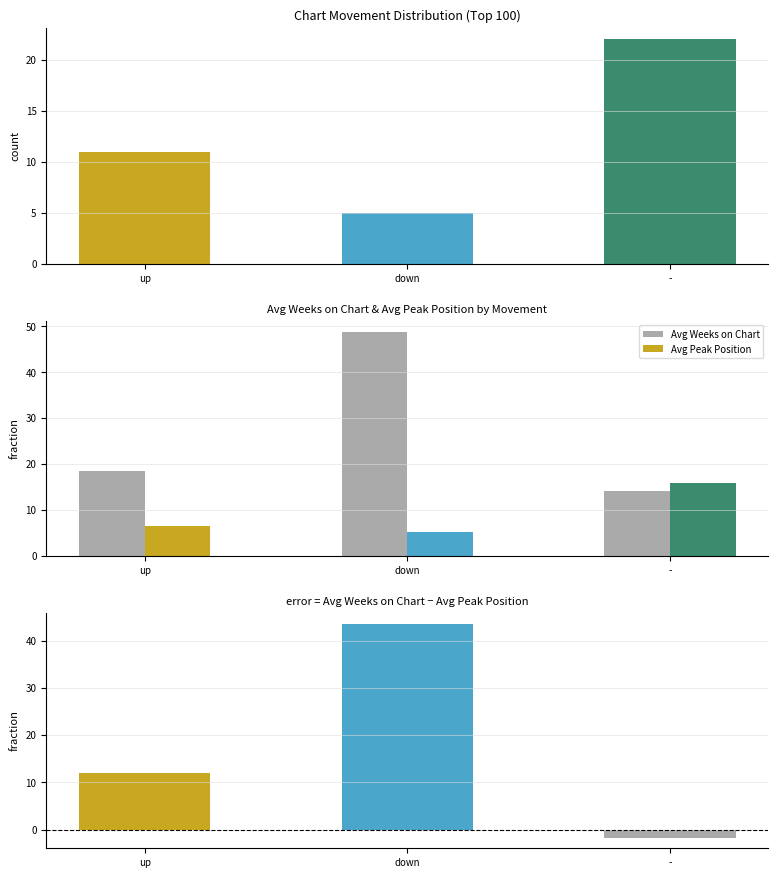

At which label does Weeks - PeakPos reach its minimum?

-